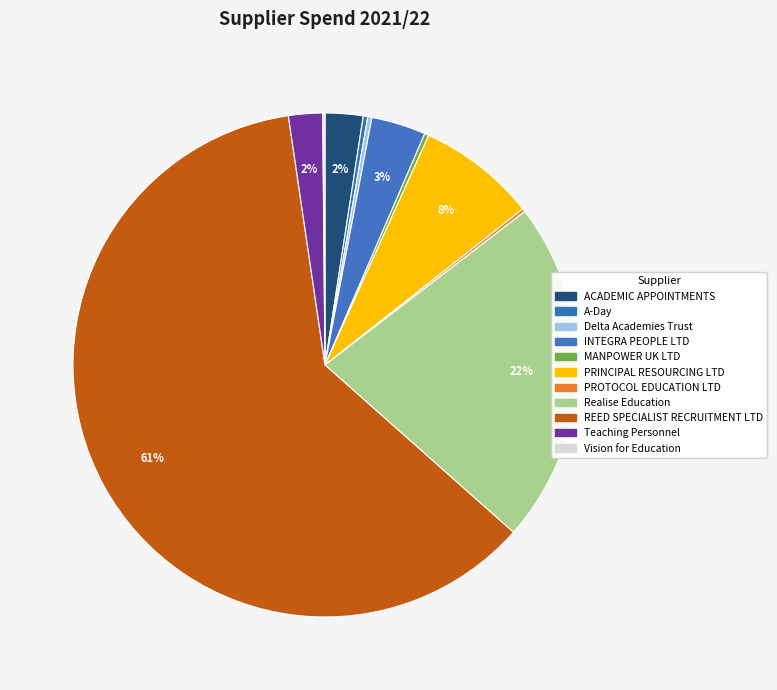

To the nearest percent, what is the difference between the Delta Academies Trust and ACADEMIC APPOINTMENTS slice percentages?

2%